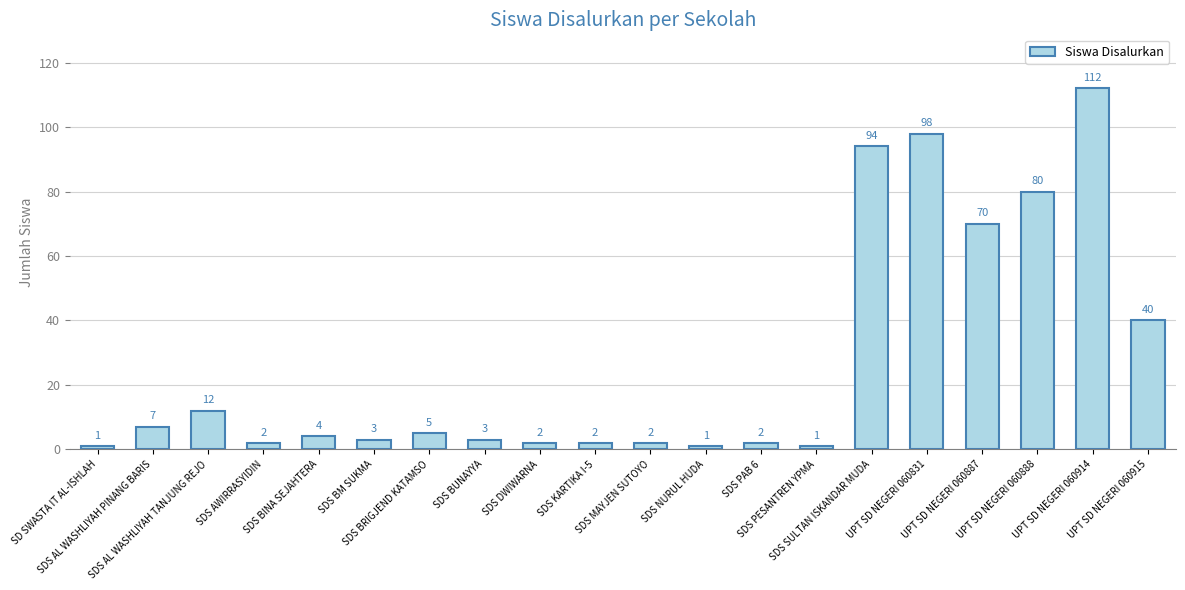

What is the difference between the second highest and minimum values?

97